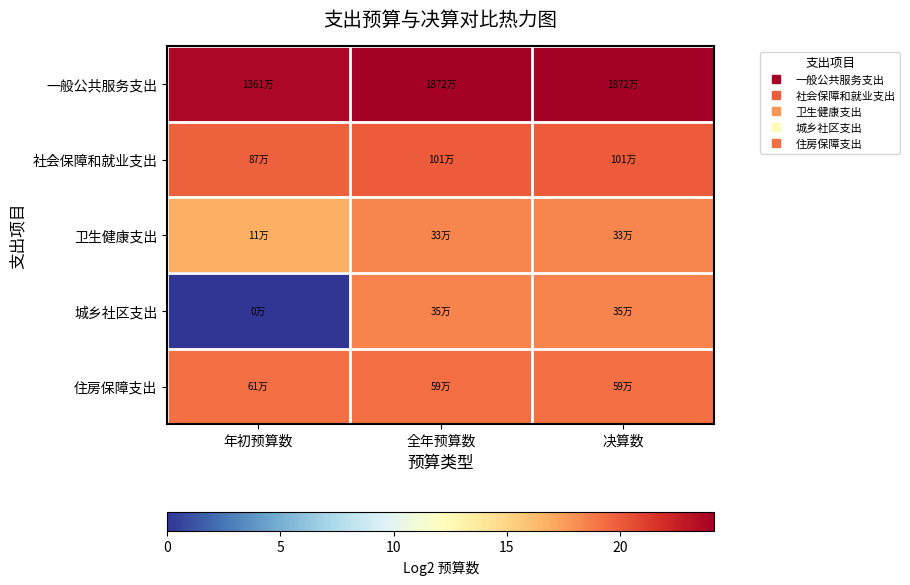

Count the number of data series in this chart.

5